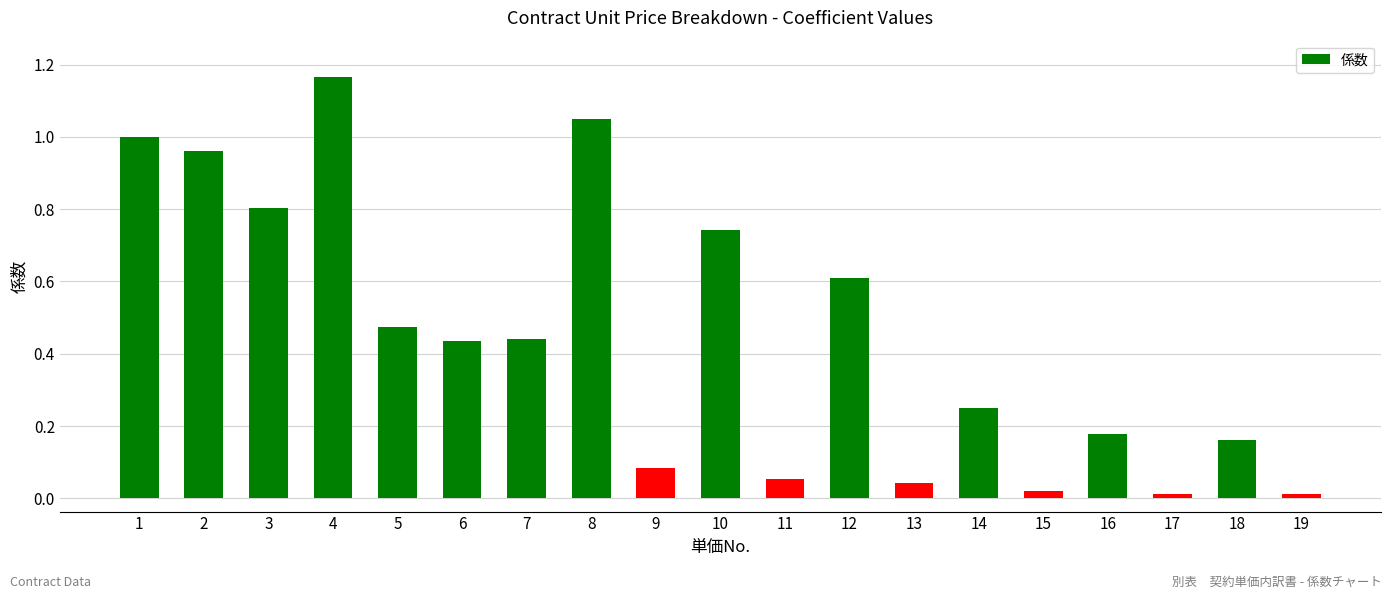

Which has a higher value, 9 or 18?

18